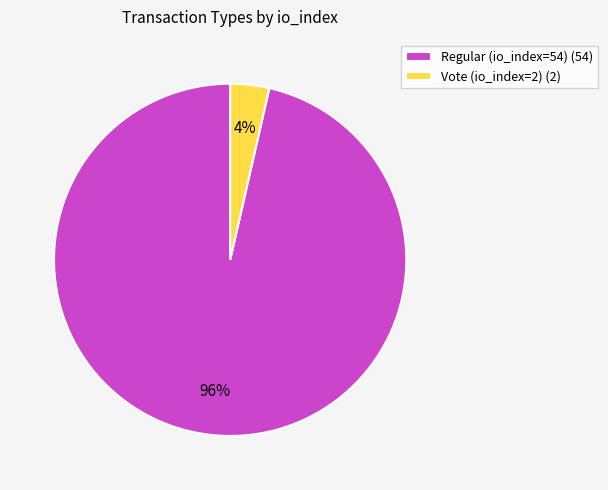

Which has a higher value, Vote (io_index=2) (2) or Regular (io_index=54) (54)?

Regular (io_index=54) (54)